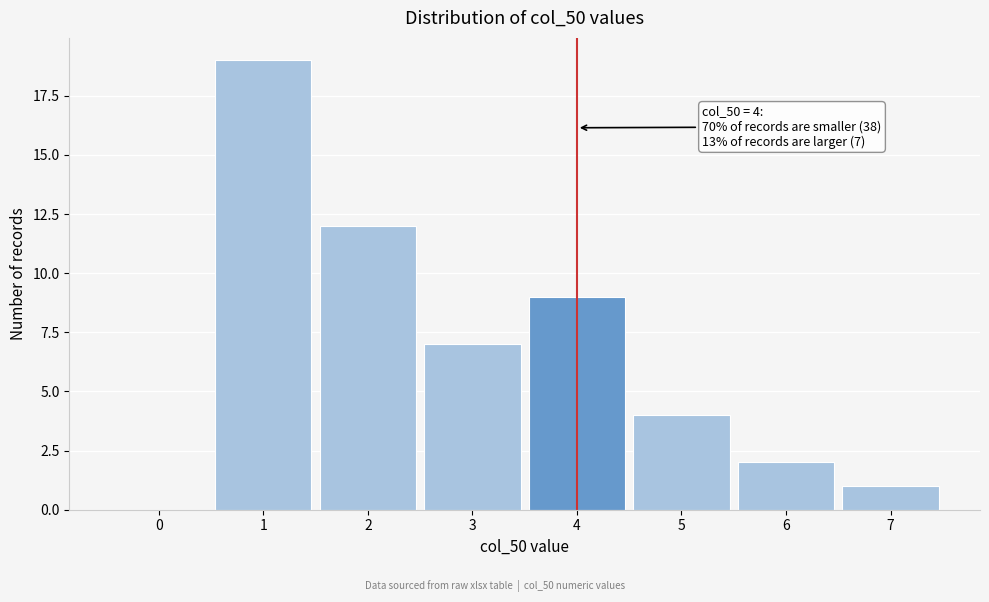

Reading left to right, list all the values displayed in this chart.

0=0	1=19	2=12	3=7	4=9	5=4	6=2	7=1